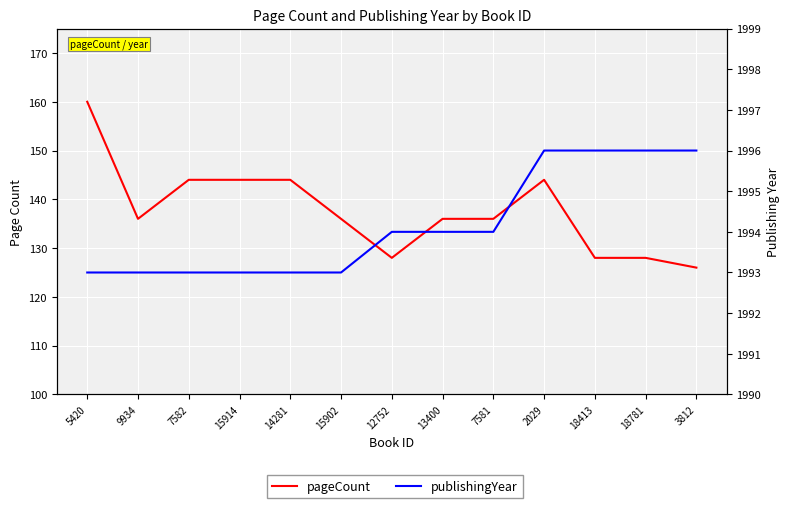

True or false: publishingYear and pageCount intersect in this chart.

False